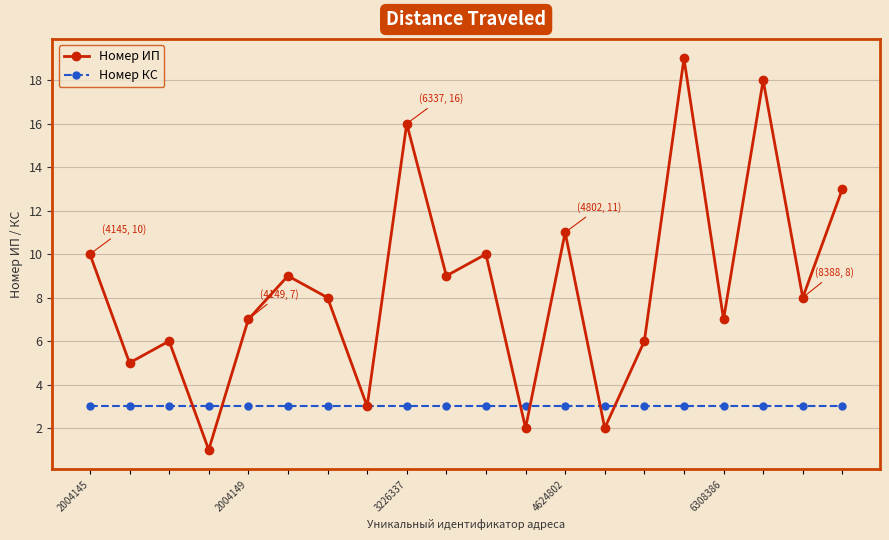

How many categories are shown in the chart?

20